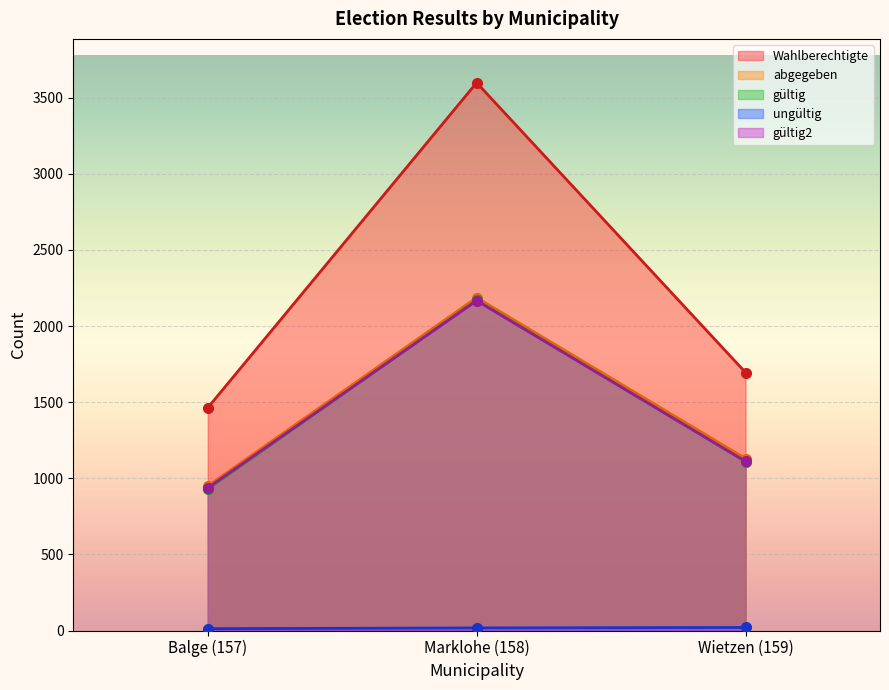

How many abgegeben values are between 949 and 2187?

3